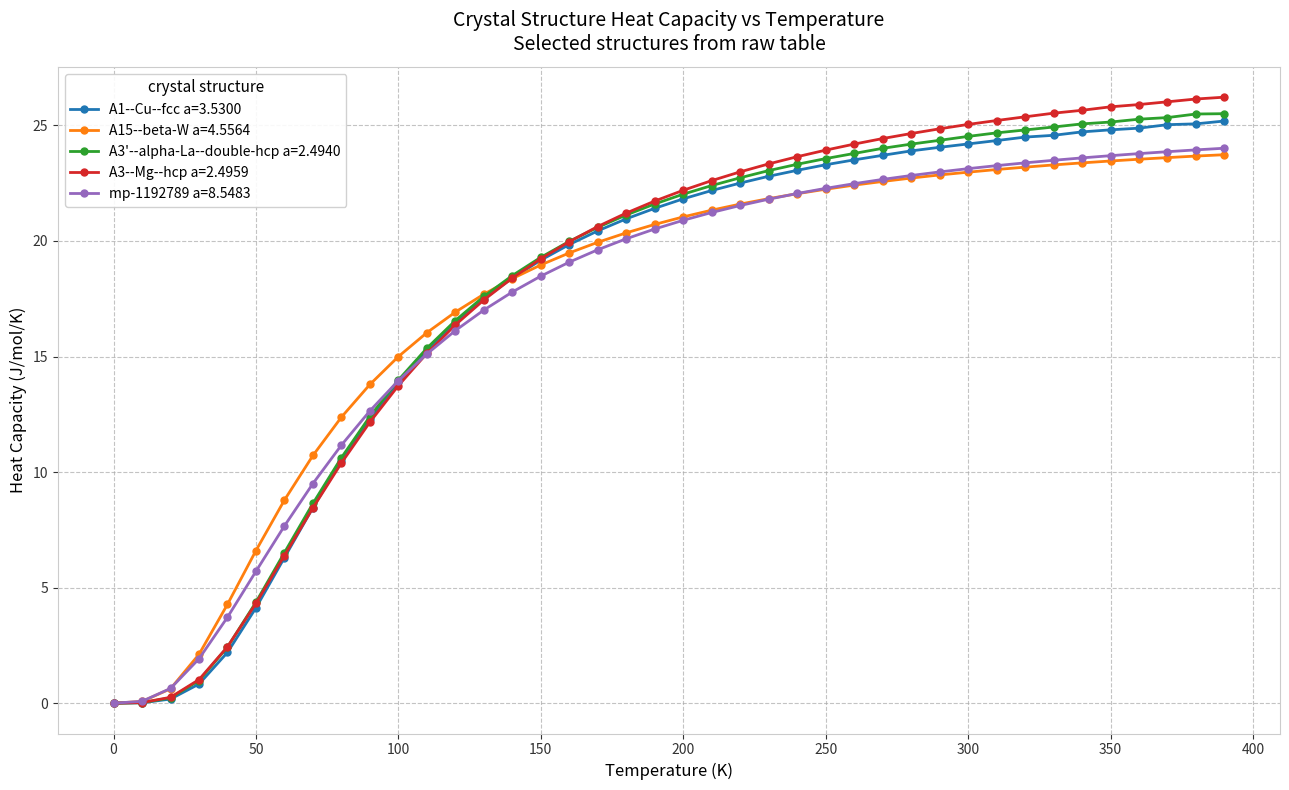

What are all the series names shown in the legend?

A1--Cu--fcc a=3.5300, A15--beta-W a=4.5564, A3'--alpha-La--double-hcp a=2.4940, A3--Mg--hcp a=2.4959, mp-1192789 a=8.5483